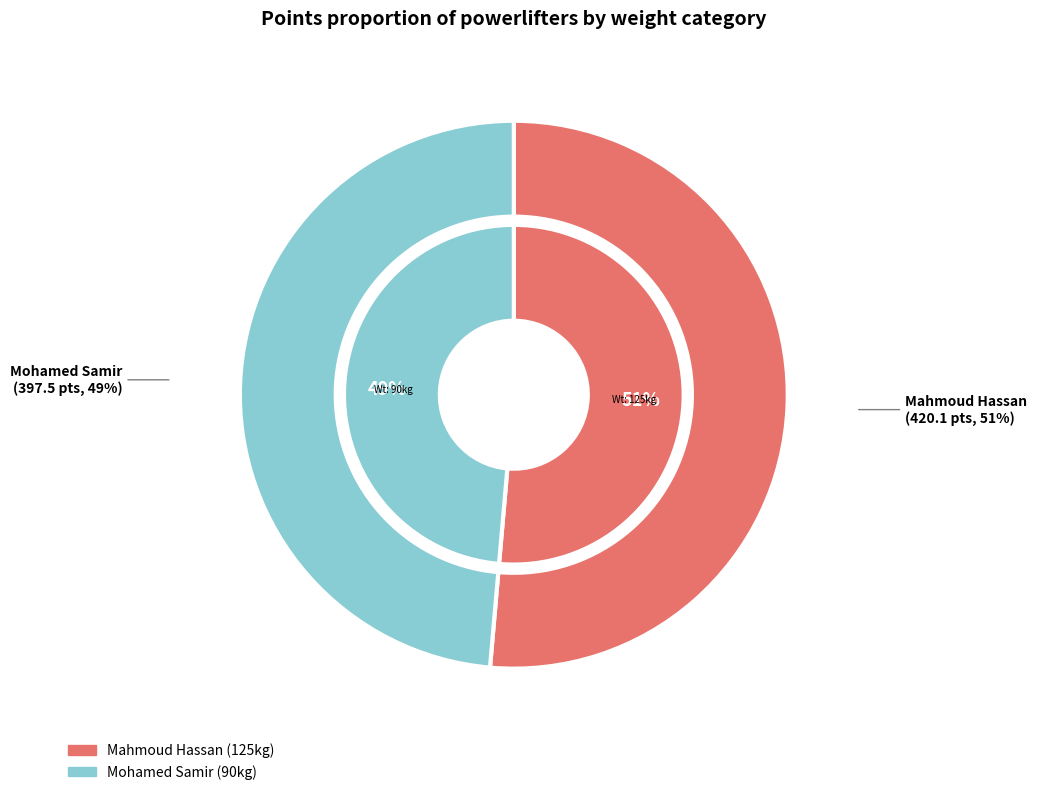

Rank the categories by value from highest to lowest.

Mahmoud Hassan, Mohamed Samir